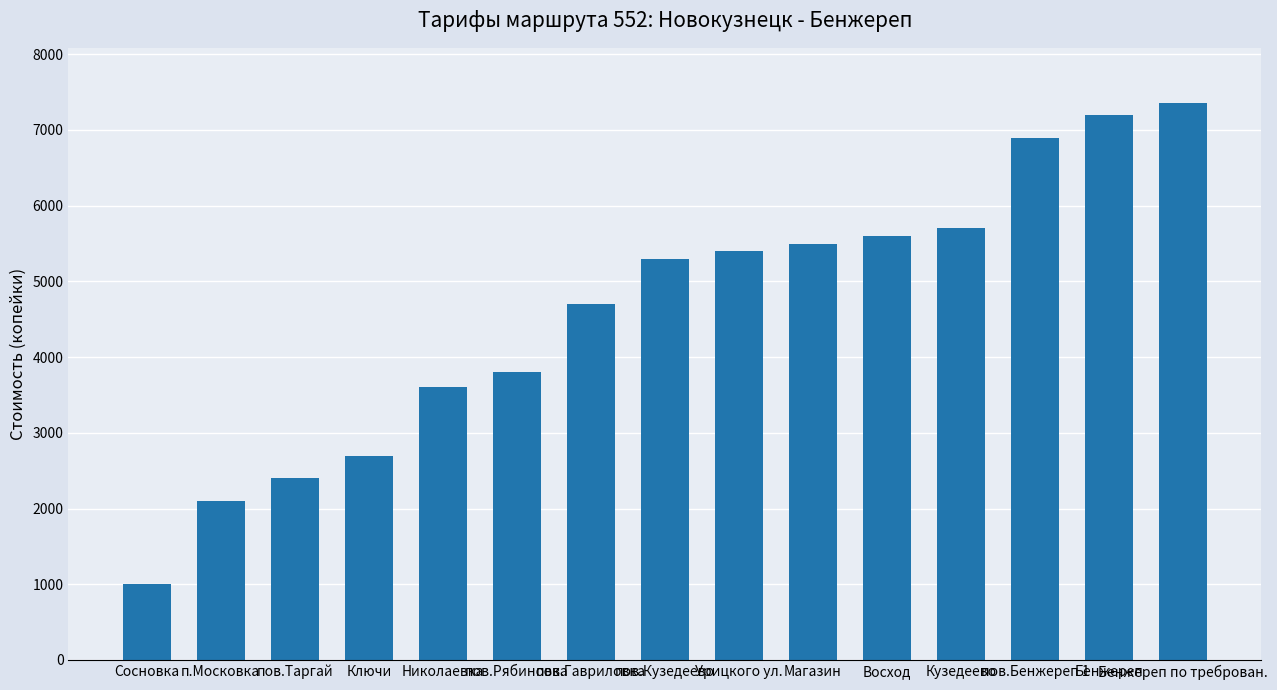

The chart shows a value of 6900 at пов.Бенжереп 1. True or false?

True